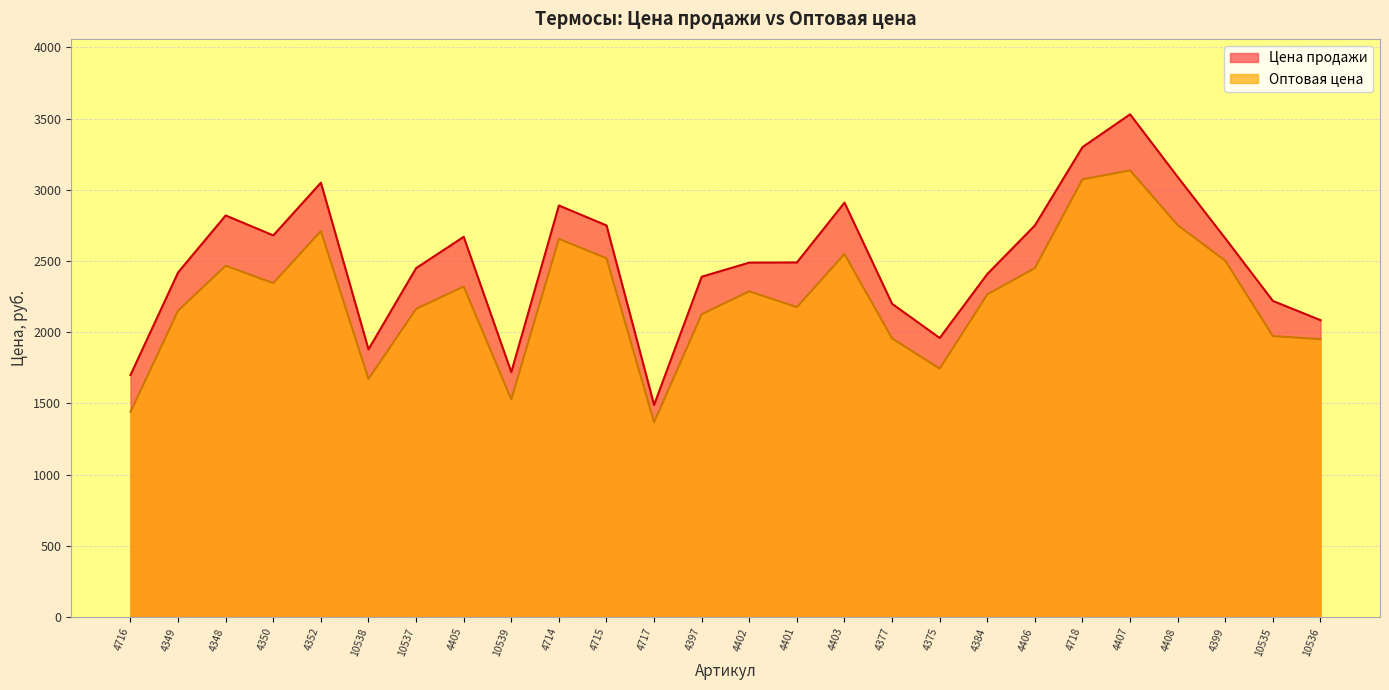

At which category does Цена продажи reach its first local valley?

4350